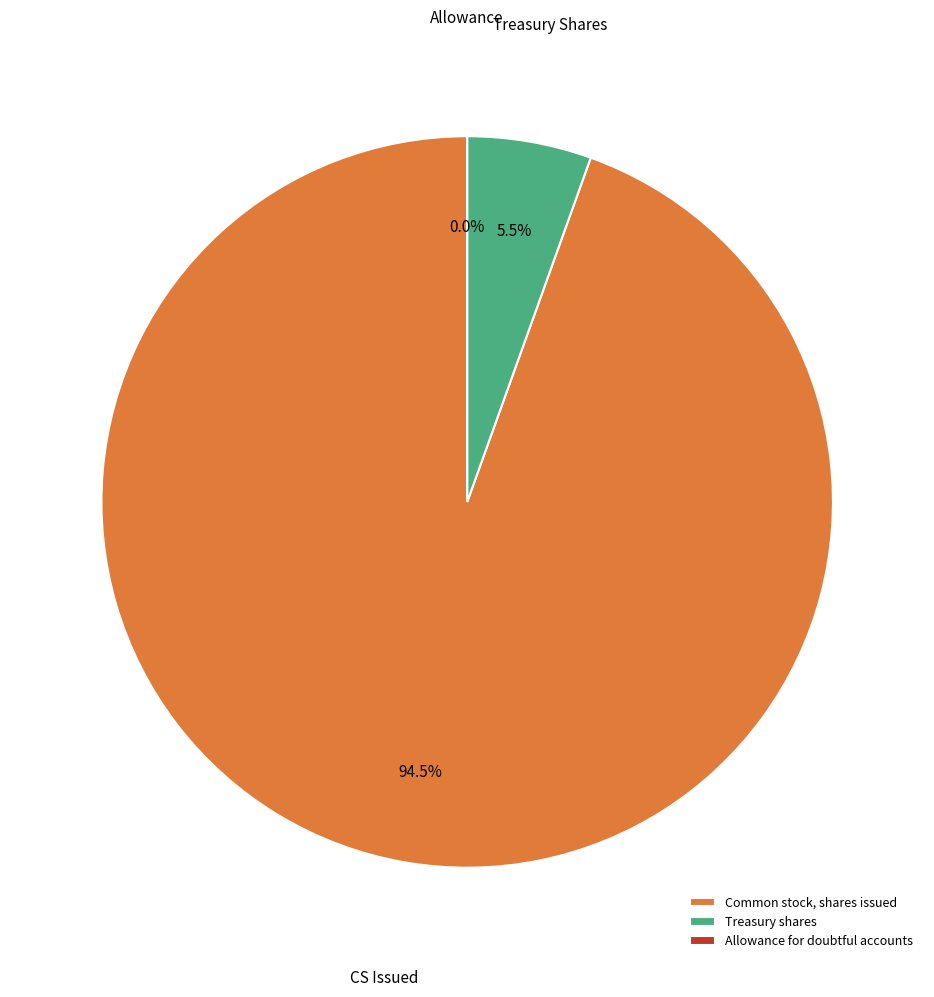

Which category has the biggest portion of the pie?

Common stock, shares issued